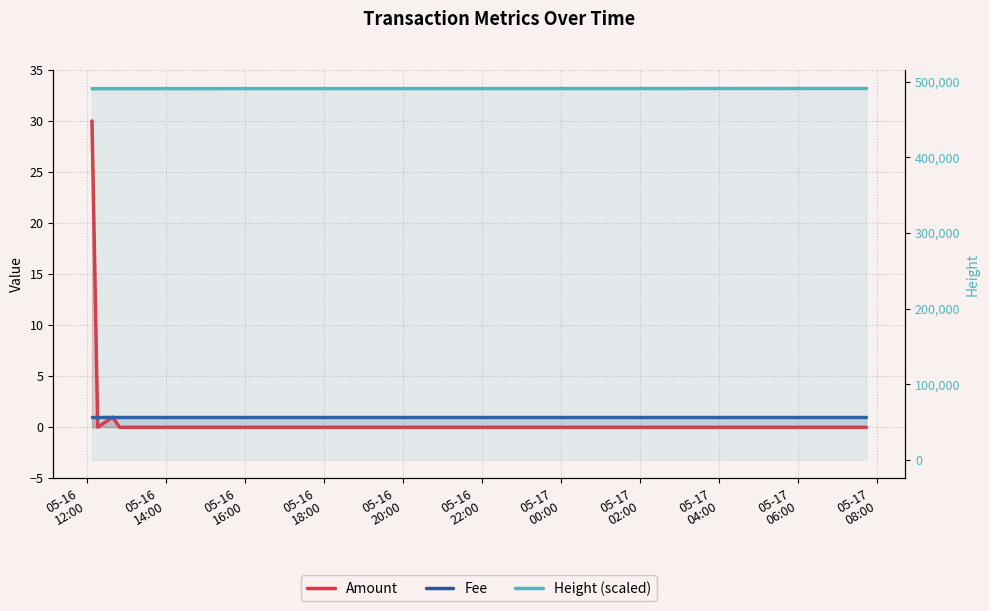

True or false: Height (scaled) has more than 2 points higher than both neighbors.

False